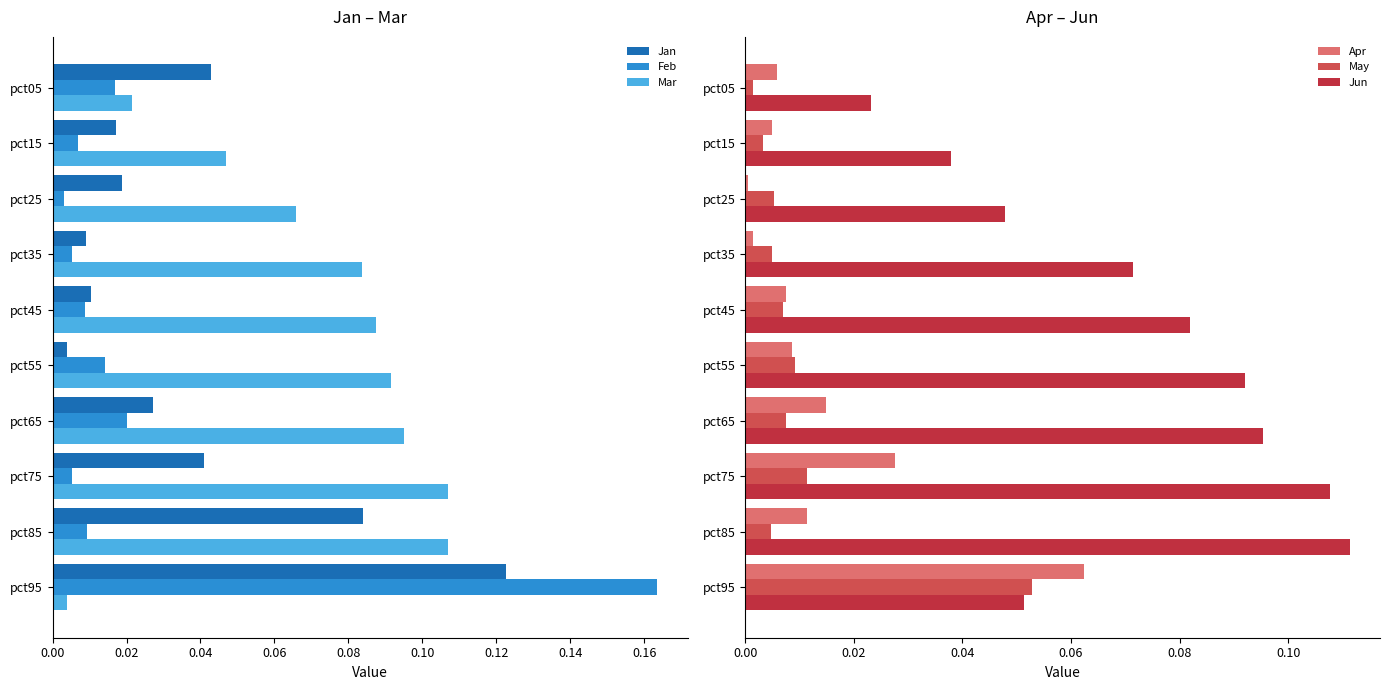

What is the sum of all Mar values?

0.7